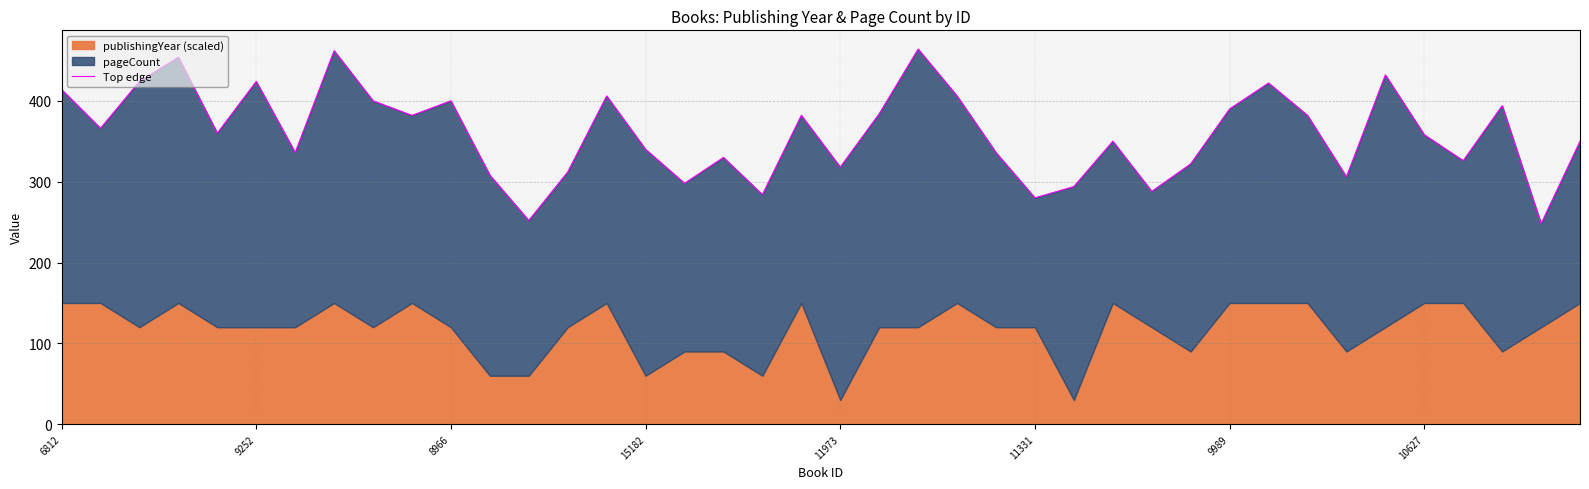

What is the sum of all values?

14384